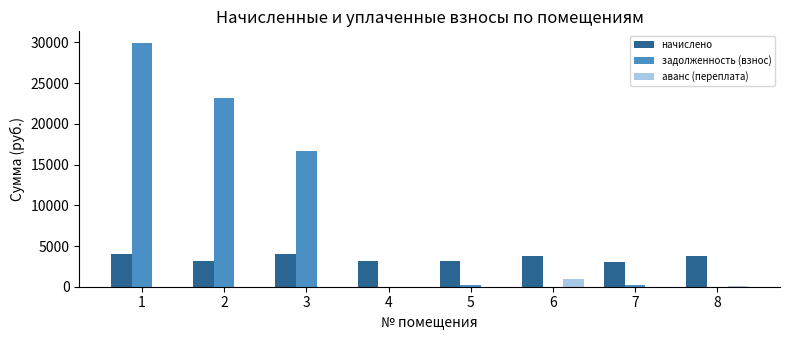

How many distinct data groups are displayed?

3